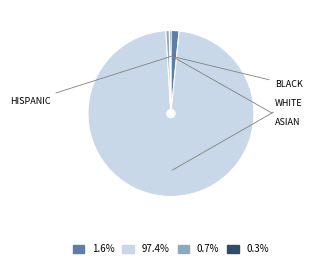

Which category accounts for the majority?

WHITE